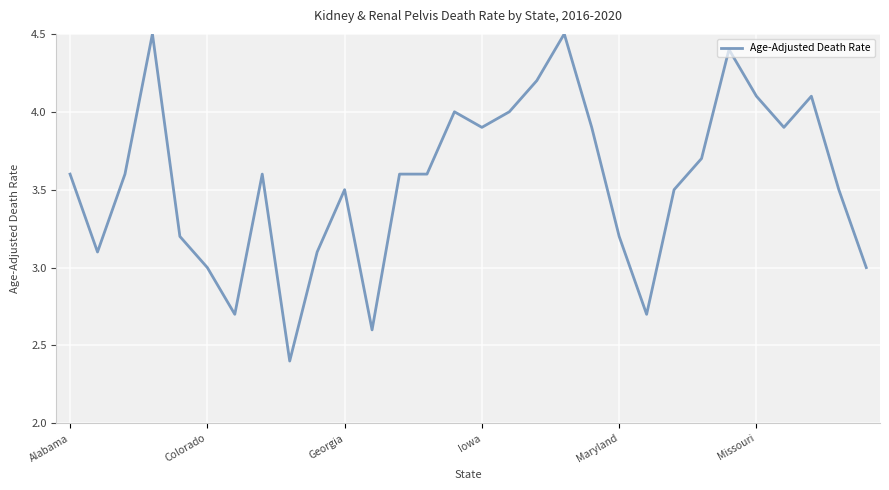

What is the greatest value displayed?

4.5